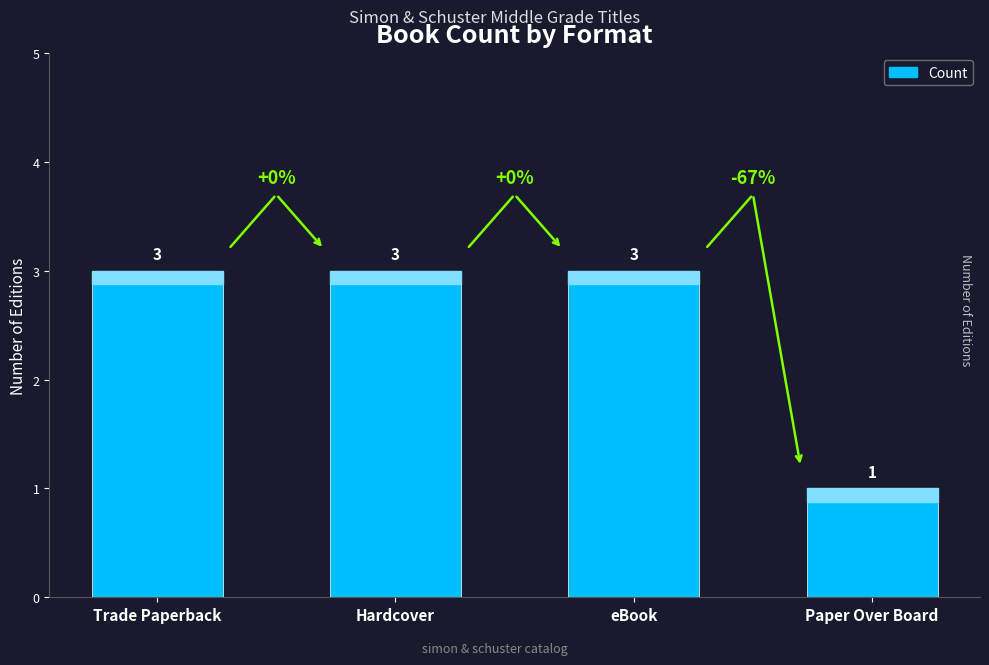

Which category has the lowest value across all series?

Paper Over Board